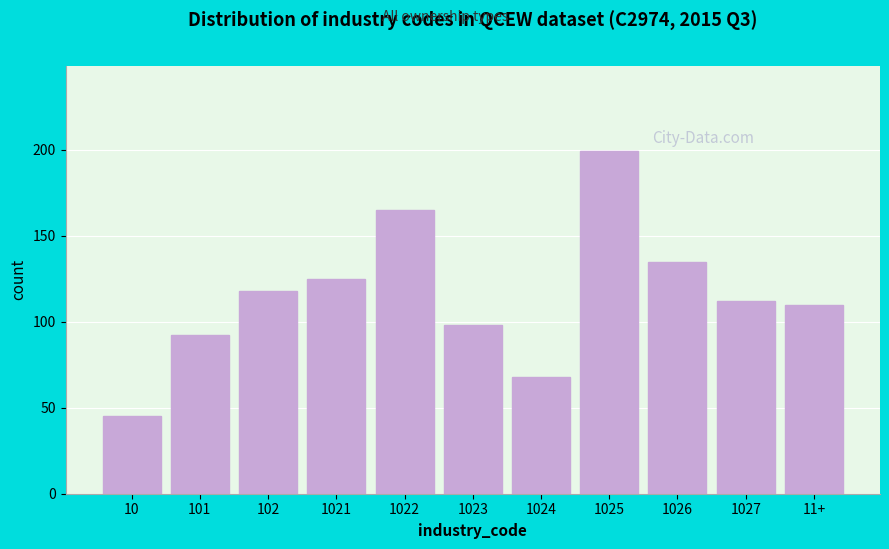

Reading right to left, transcribe all the data shown in this chart.

110	112	135	199	68	98	165	125	118	92	45